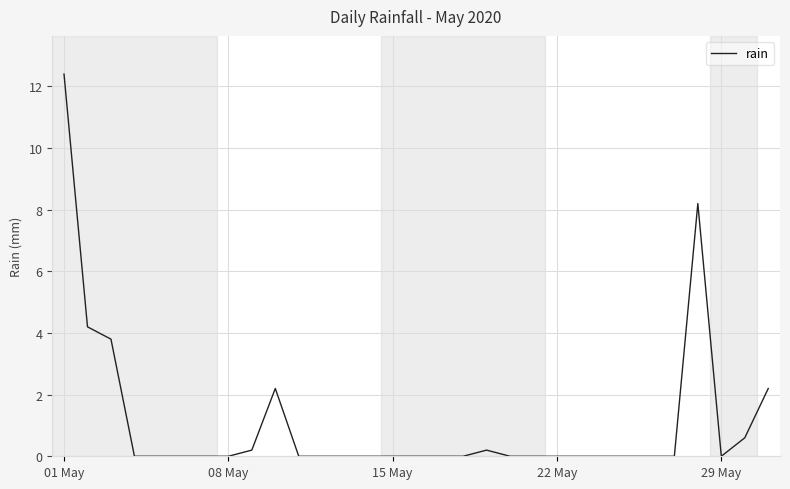

What is the greatest value displayed?

12.4